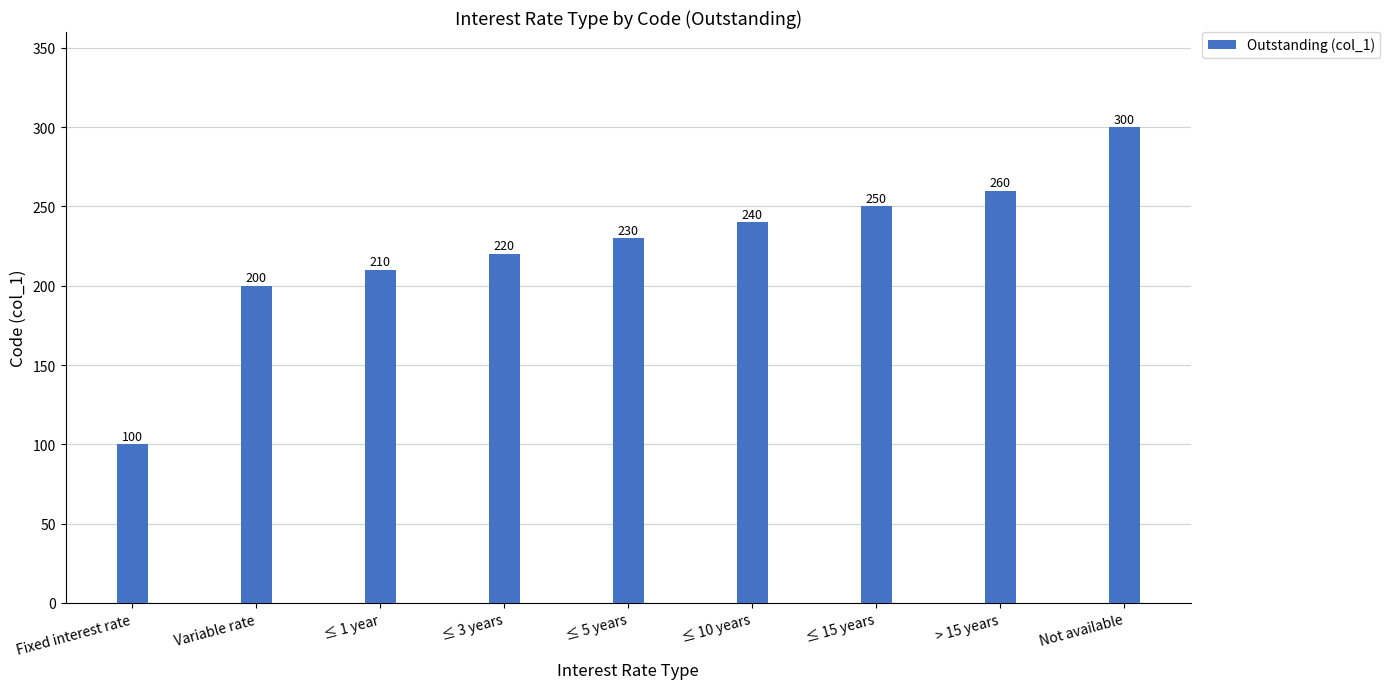

The value at ≤ 5 years is 230. True or false?

True